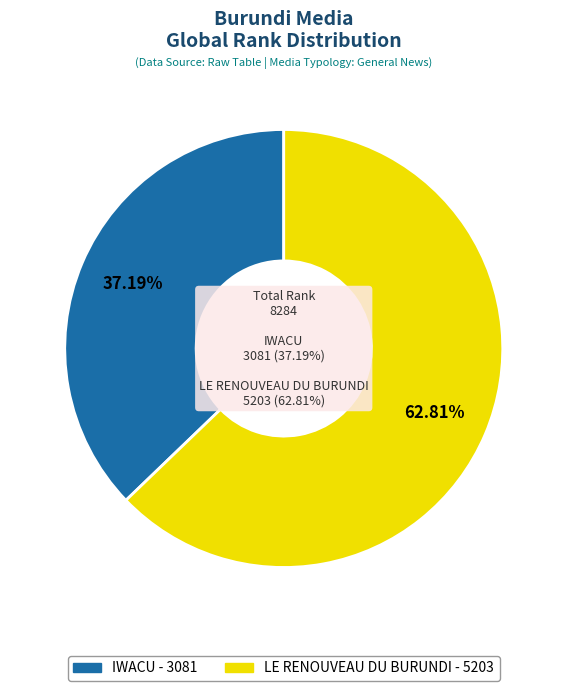

How many slices are in this pie chart?

2